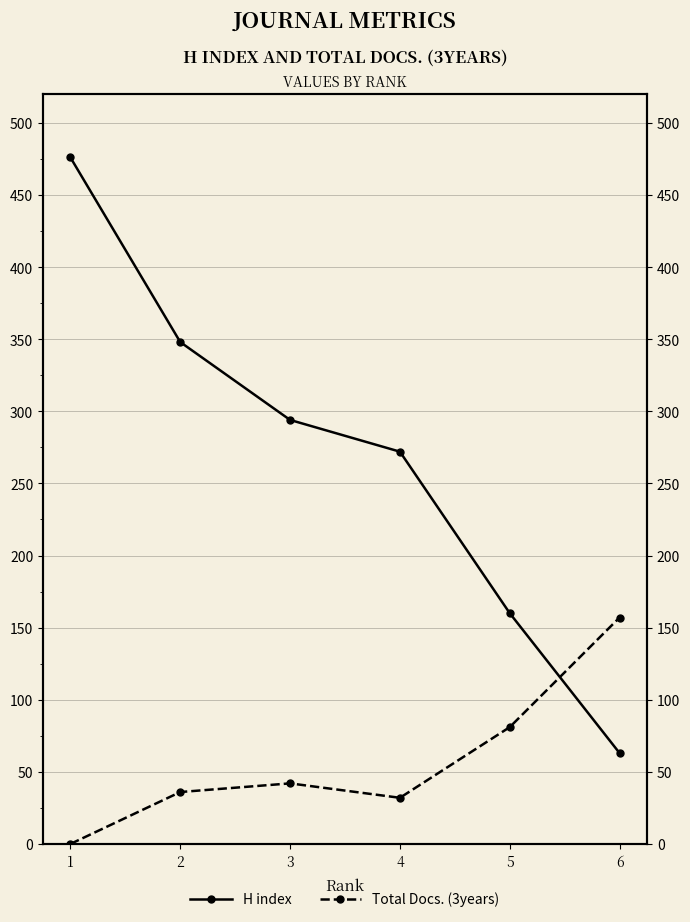

Where is H index nearest to the value 269?

4